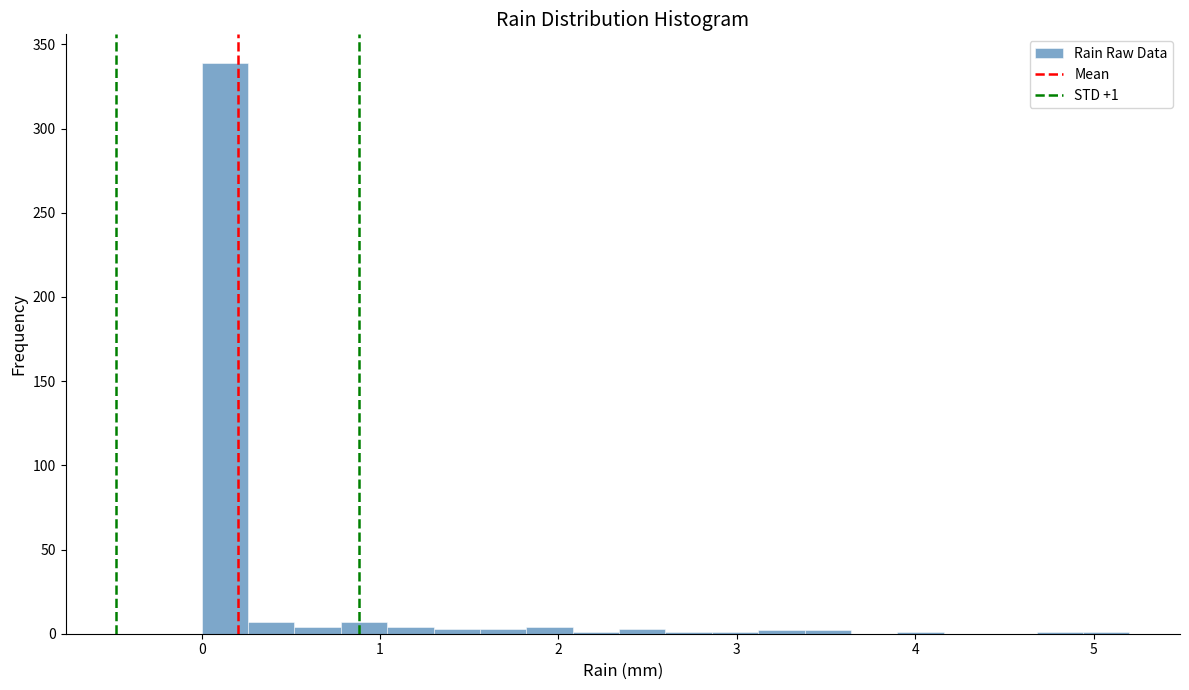

Around what value on the x-axis is the tallest bar? Give the approximate position of its centre, as read against the axis.

0.1